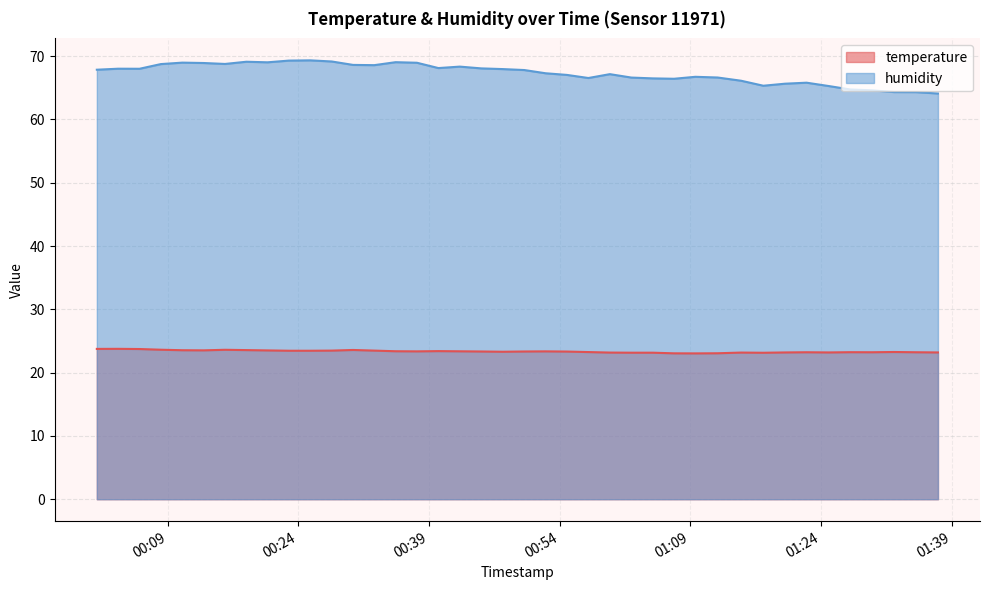

True or false: temperature has more than 1 points higher than both neighbors.

True